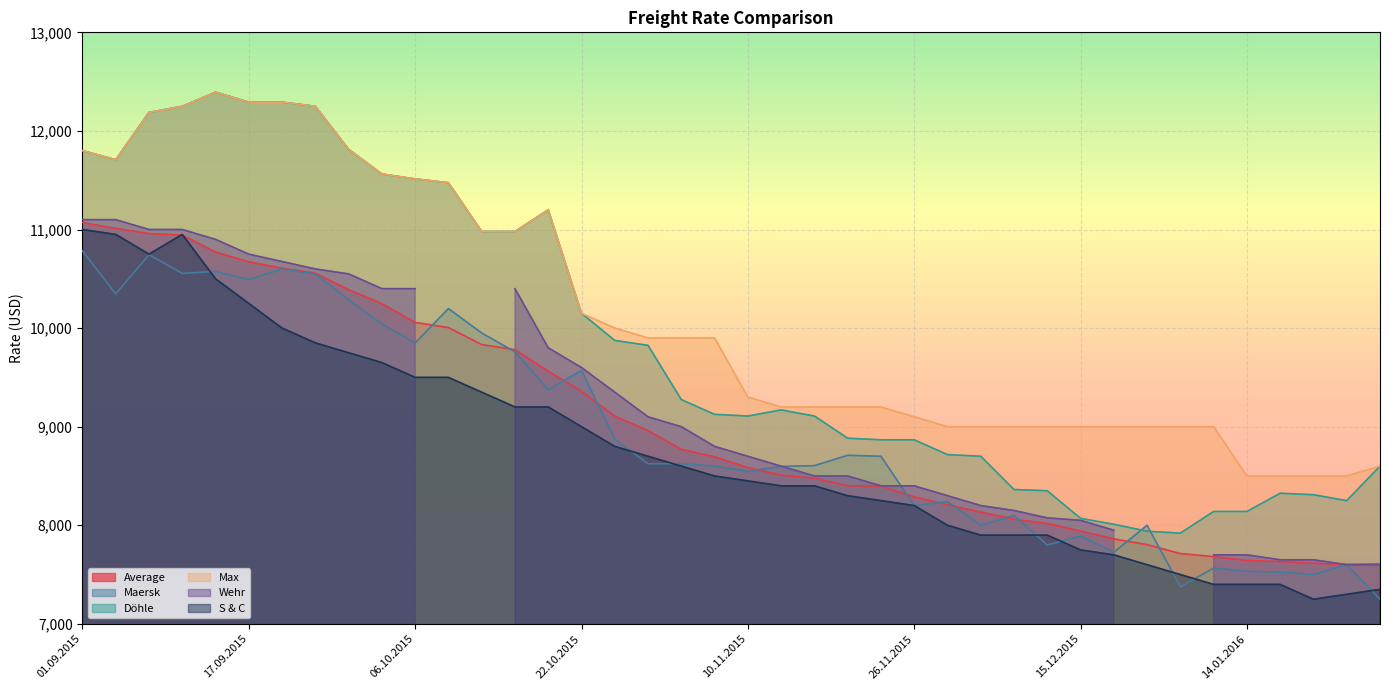

True or false: Average and Max intersect in this chart.

False